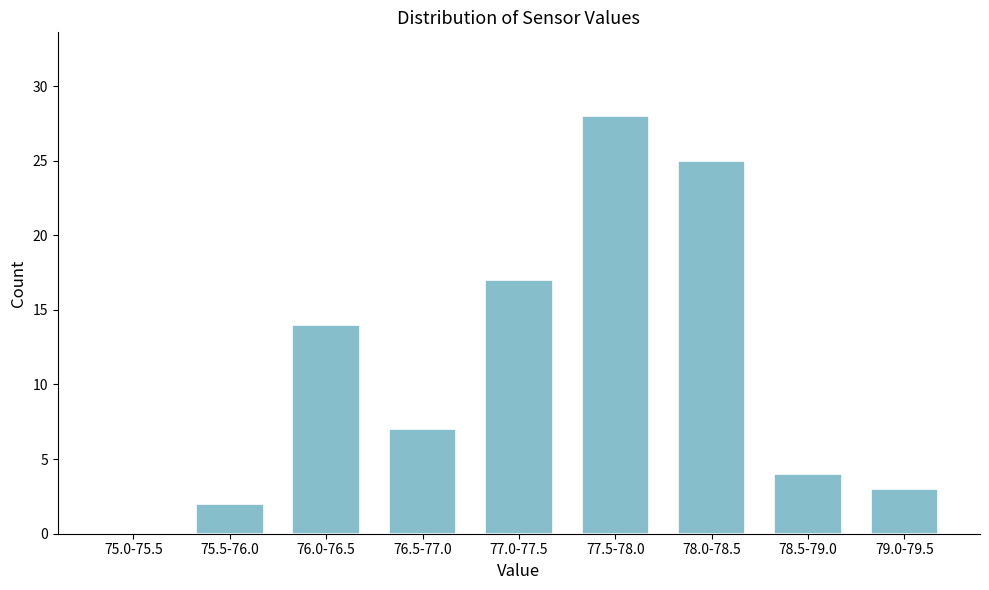

Reading left to right, extract all data points from this chart.

75.0-75.5=0	75.5-76.0=2	76.0-76.5=14	76.5-77.0=7	77.0-77.5=17	77.5-78.0=28	78.0-78.5=25	78.5-79.0=4	79.0-79.5=3